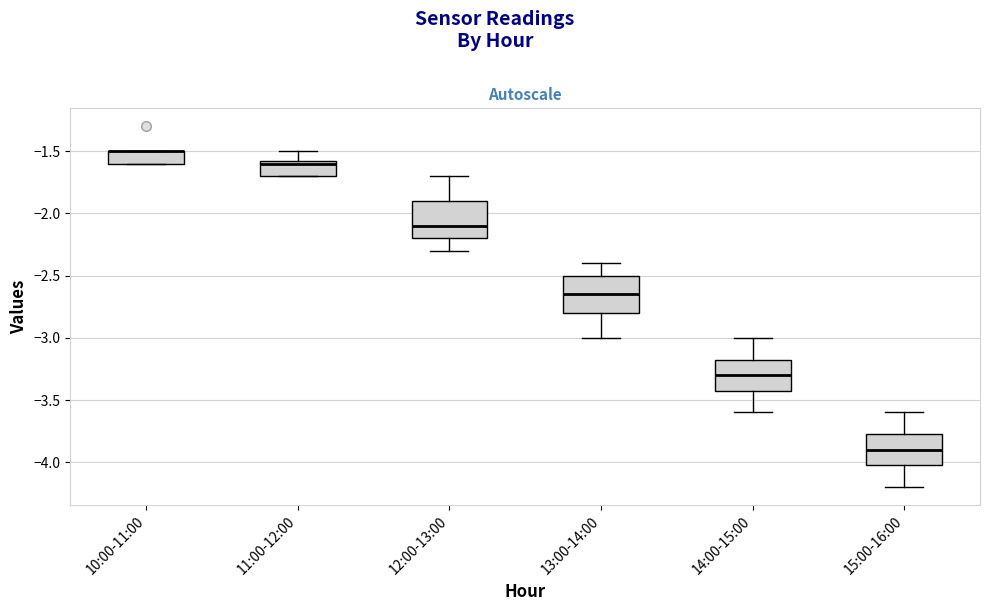

Where is the lower edge of the box for 10:00-11:00 on the y-axis? The values are not printed on the chart, so give them approximately, as read against the axis.

-1.60